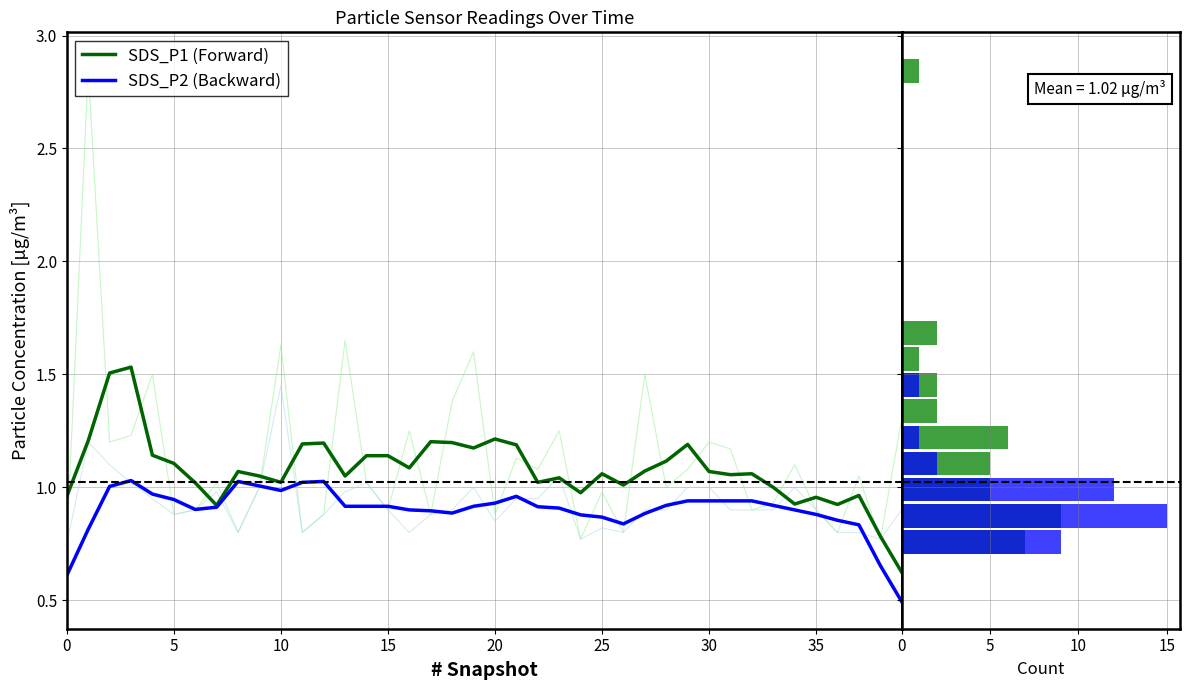

Reading left to right, transcribe all the data shown in this chart.

SDS_P1 (Forward): 7	9	5	5	6	2	2	1	2	0	0	0	0	0	0	0	0	0	1
SDS_P2 (Backward): 9	15	12	2	1	0	1	0	0	0	0	0	0	0	0	0	0	0	0